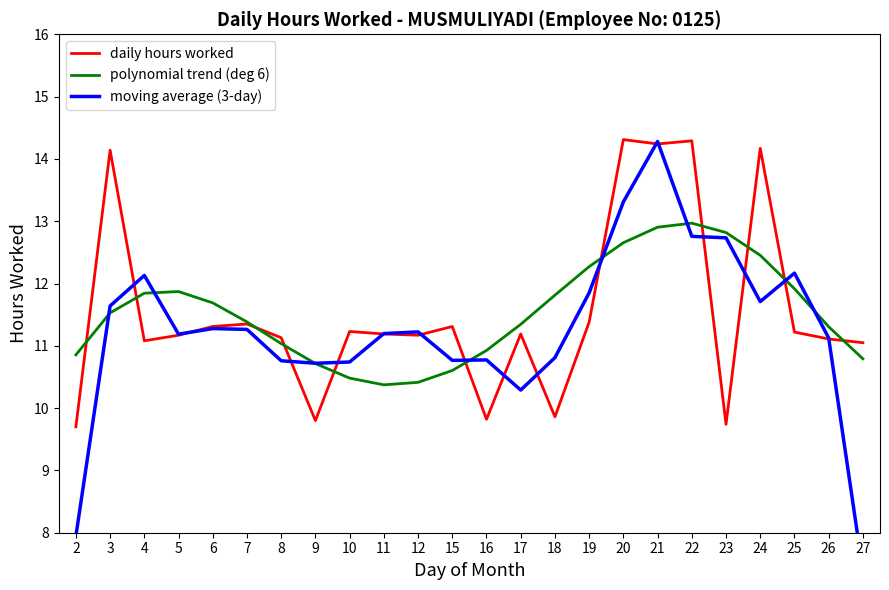

What is the total value across all series at 10?

32.5